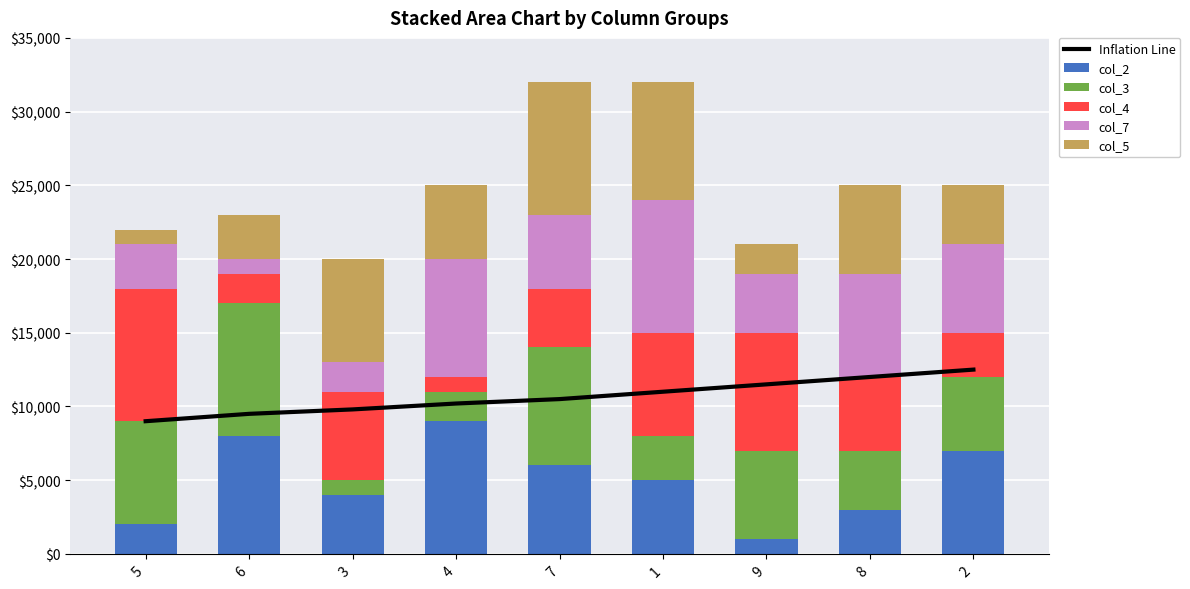

How many distinct data groups are displayed?

6